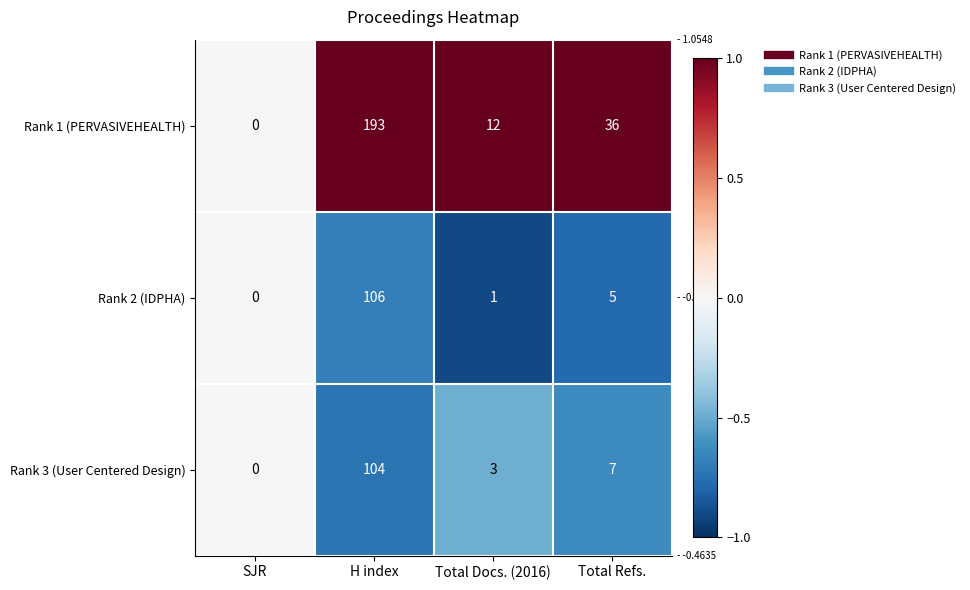

Reading left to right, what are all the values shown in this chart?

Rank 1 (PERVASIVEHEALTH): SJR=0	H index=193	Total Docs. (2016)=12	Total Refs.=36
Rank 2 (IDPHA): SJR=0	H index=106	Total Docs. (2016)=1	Total Refs.=5
Rank 3 (User Centered Design): SJR=0	H index=104	Total Docs. (2016)=3	Total Refs.=7